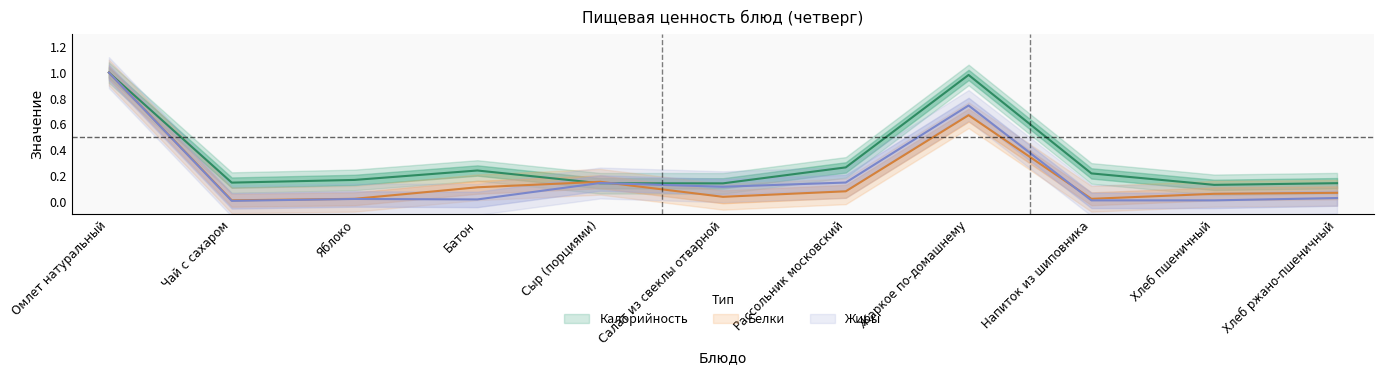

At how many categories does at least one series exceed 0?

11